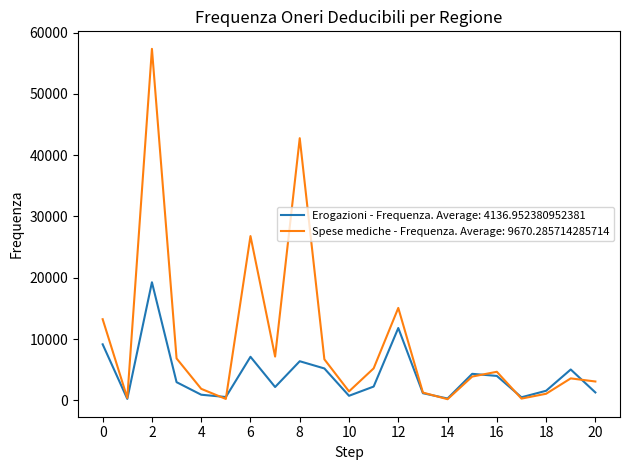

Rank the series by their average value, from lowest to highest.

Erogazioni - Frequenza. Average: 4136.952380952381, Spese mediche - Frequenza. Average: 9670.285714285714